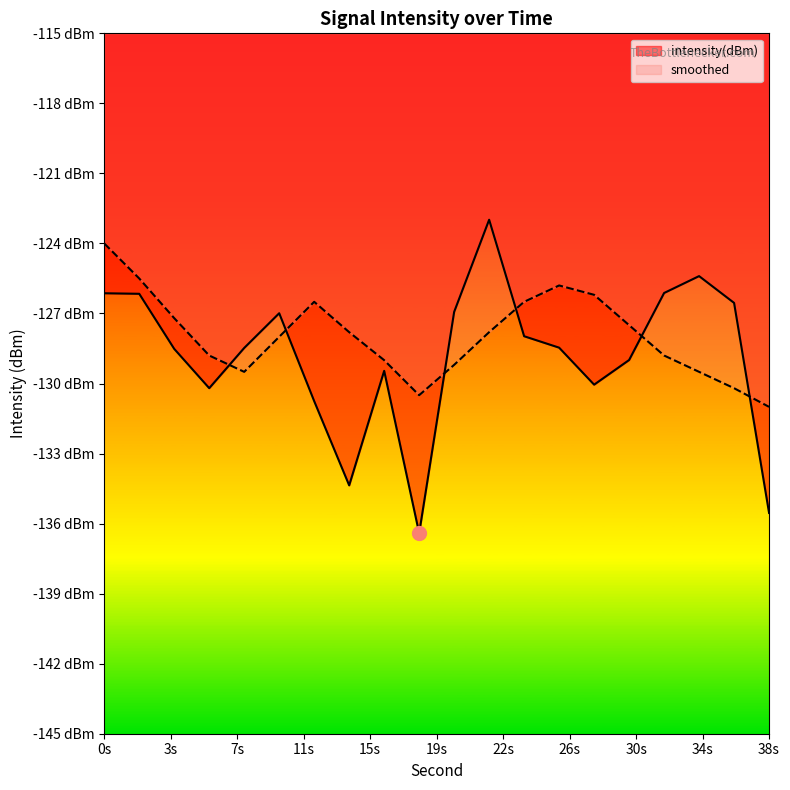

List the series in order of their peak value, highest first.

intensity(dBm), smoothed